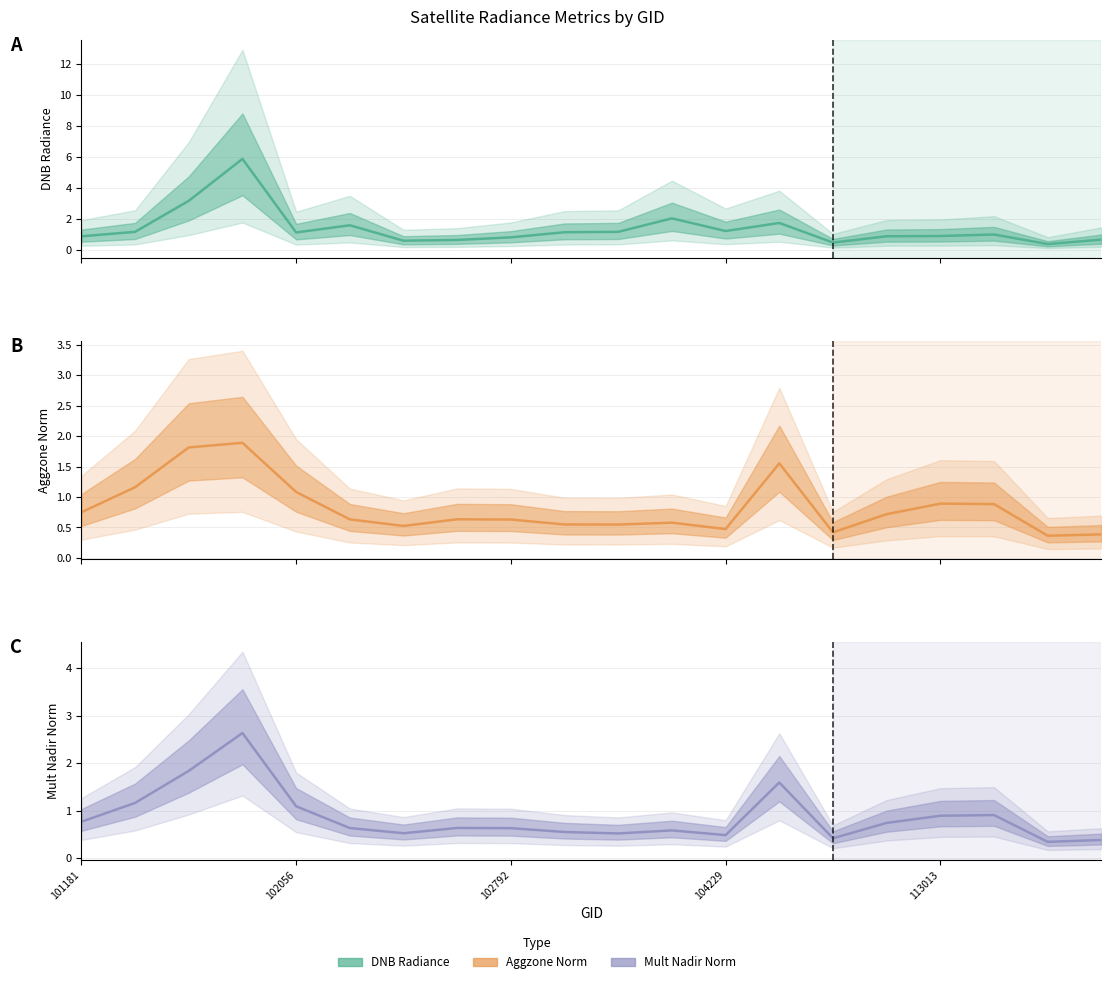

What is the total value across all series at 5?

2.9